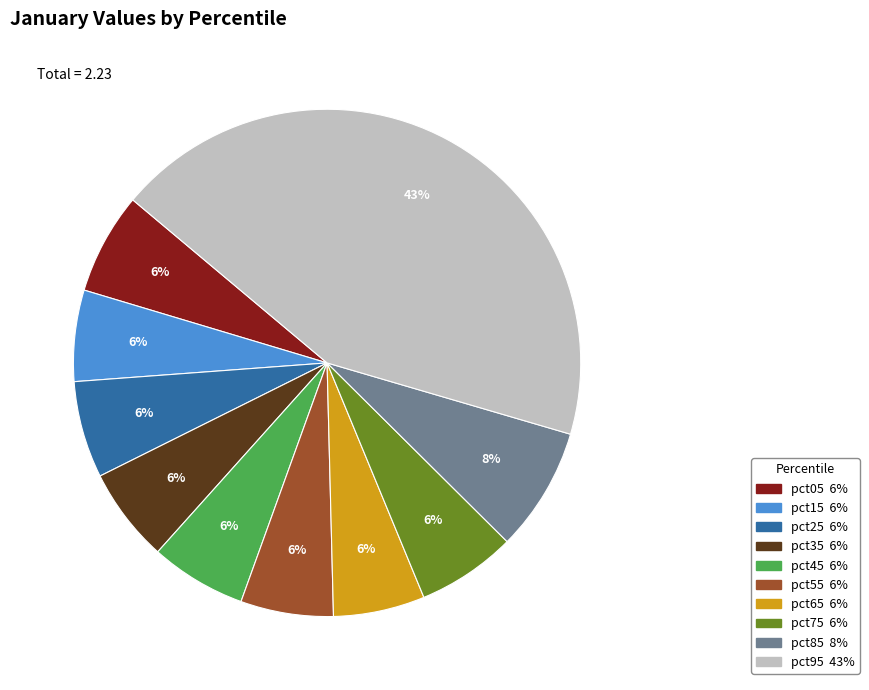

Does pct85 represent more than half of the total?

No